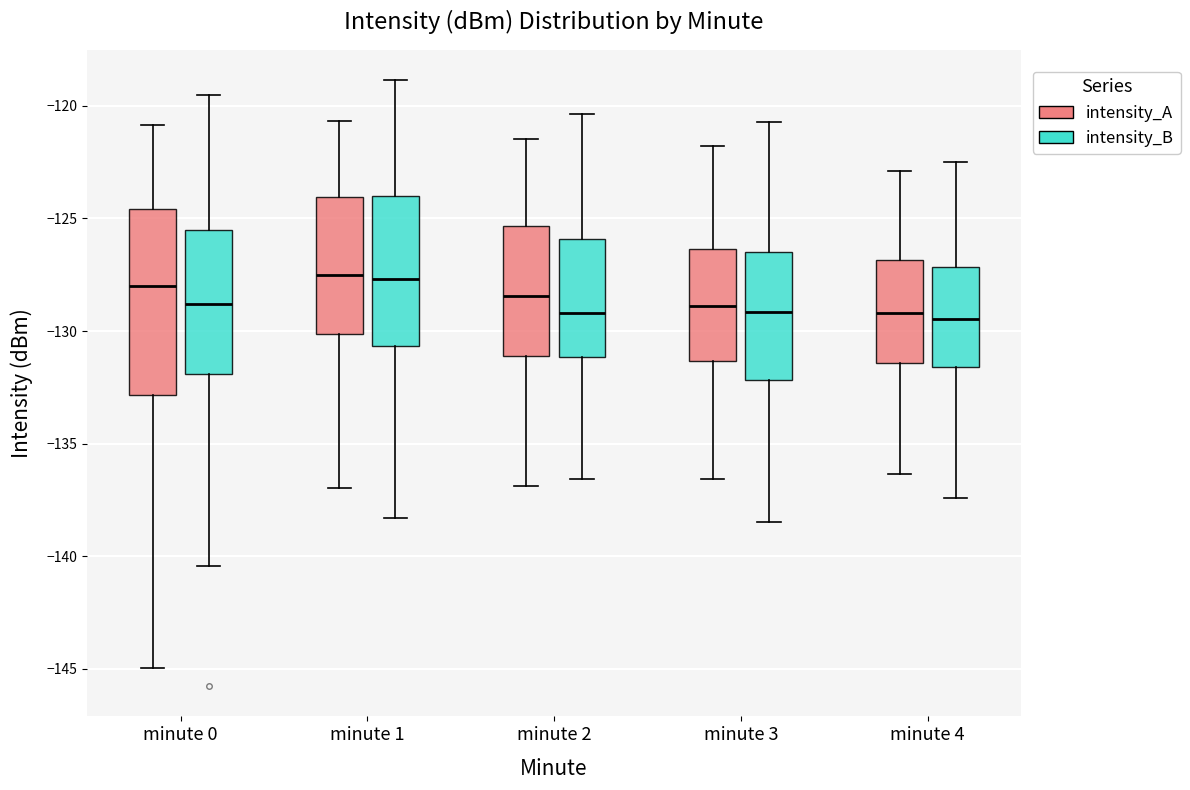

Which box is the tallest, from its lower edge to its upper edge?

minute 0 (intensity_A)